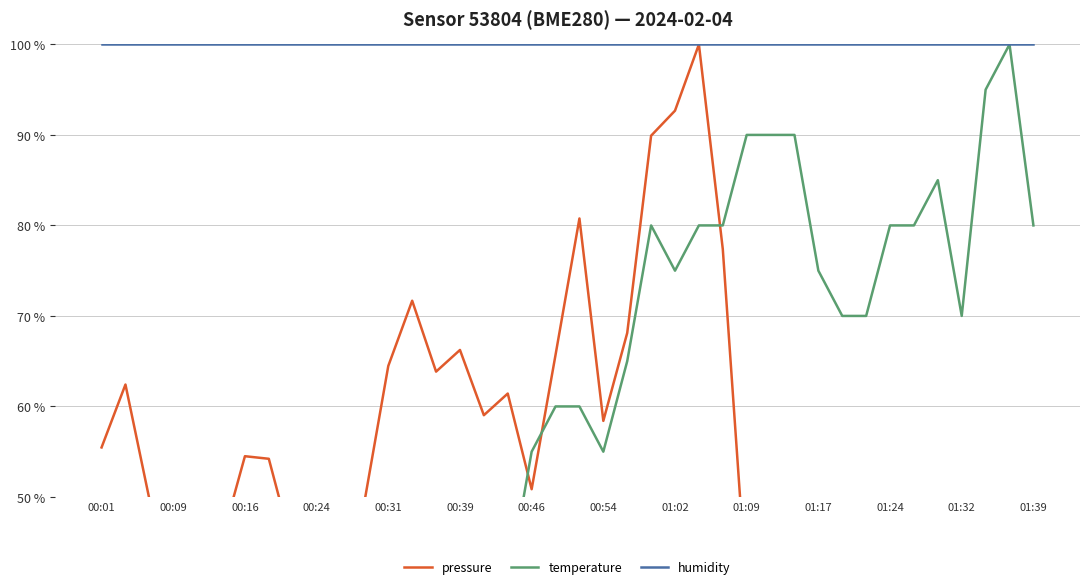

What is the sum of all humidity values?

4000.0